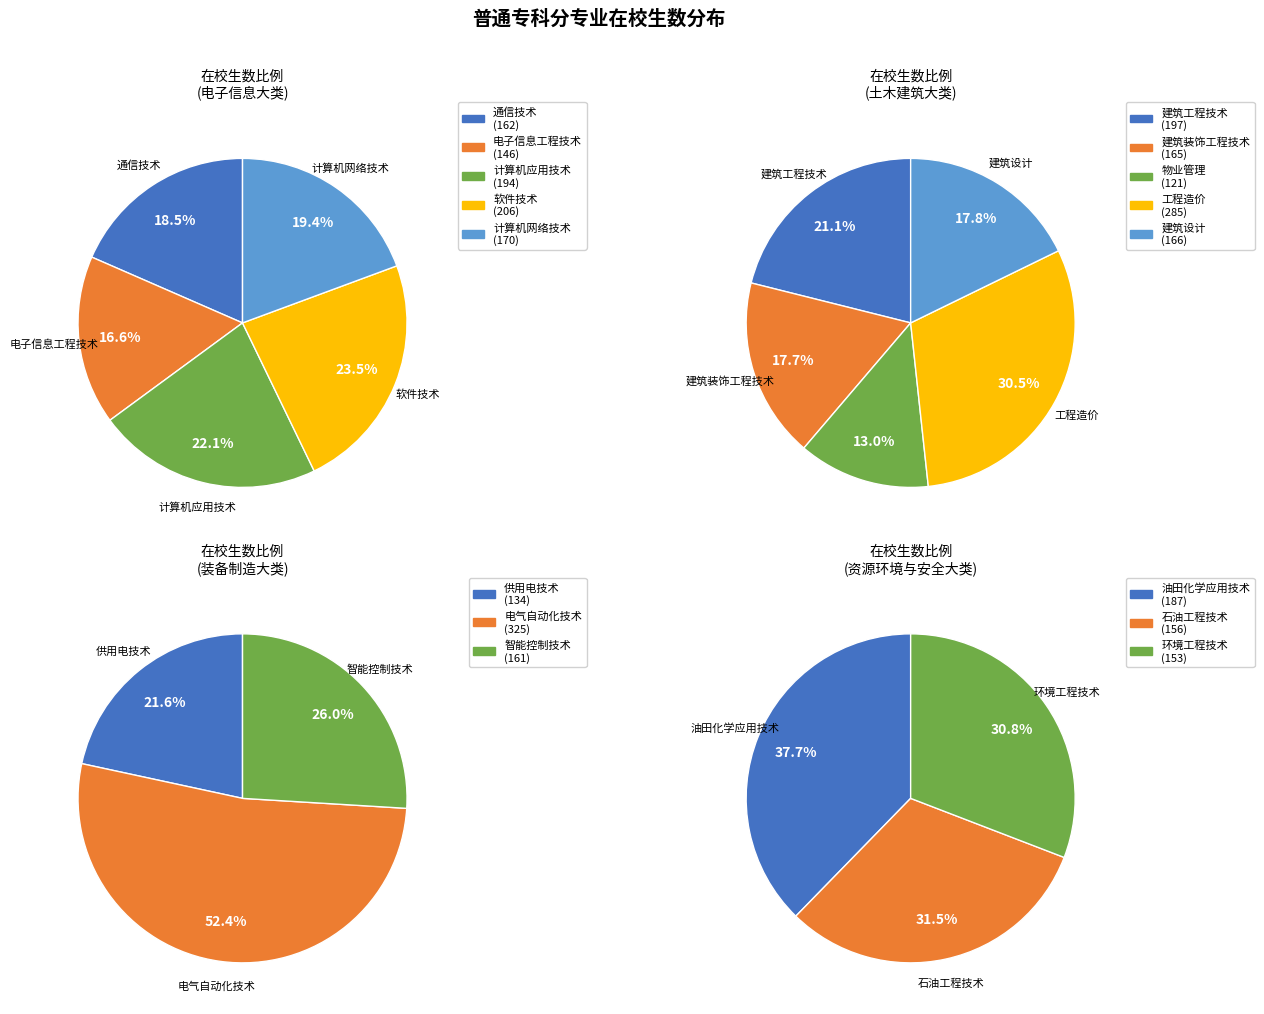

Which category has the smallest portion of the pie?

物业管理